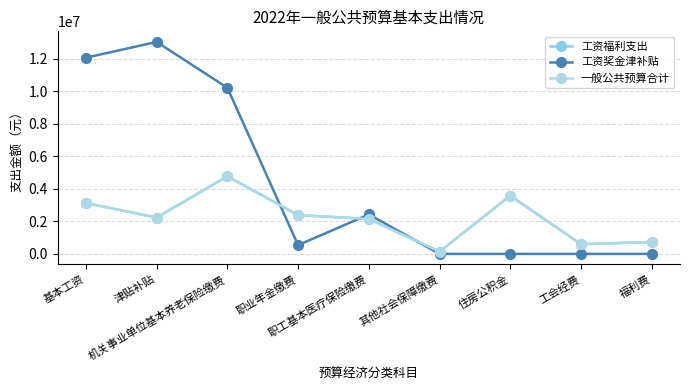

How many lines are shown in the chart?

3